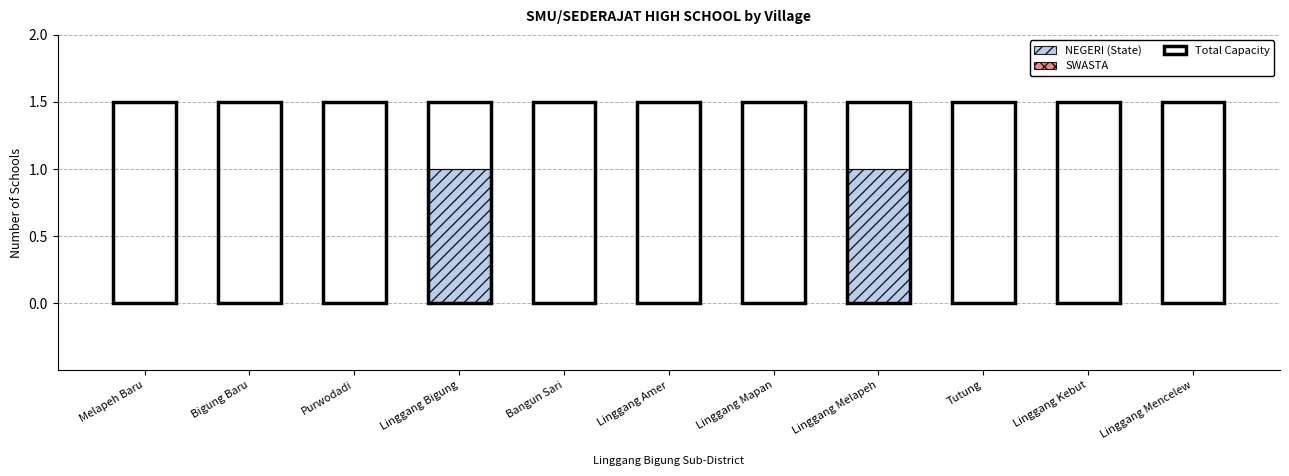

What is the difference between the highest and lowest values at Linggang Kebut?

1.5